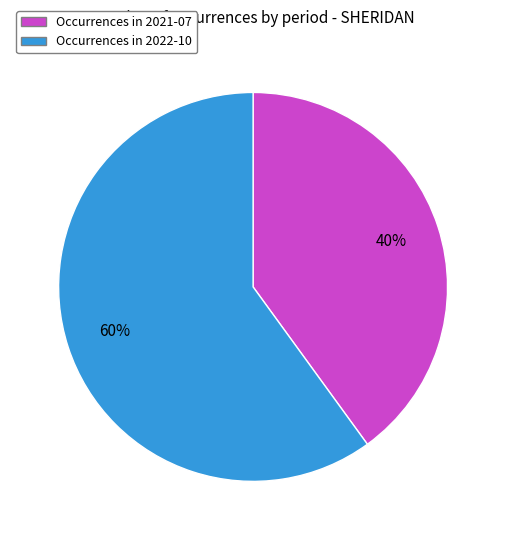

To the nearest percent, what is the average slice percentage?

50%